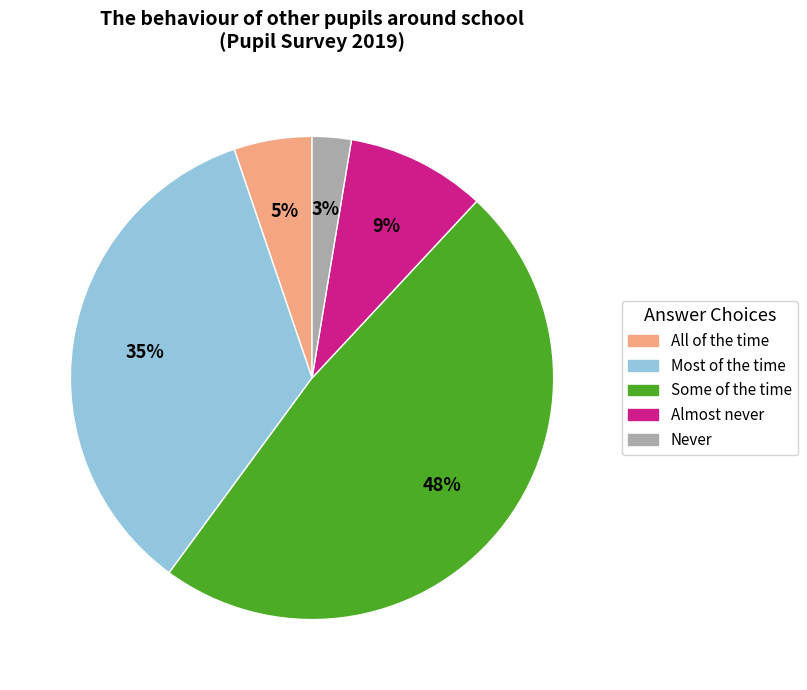

Do Almost never and All of the time together represent more than half of the pie?

No